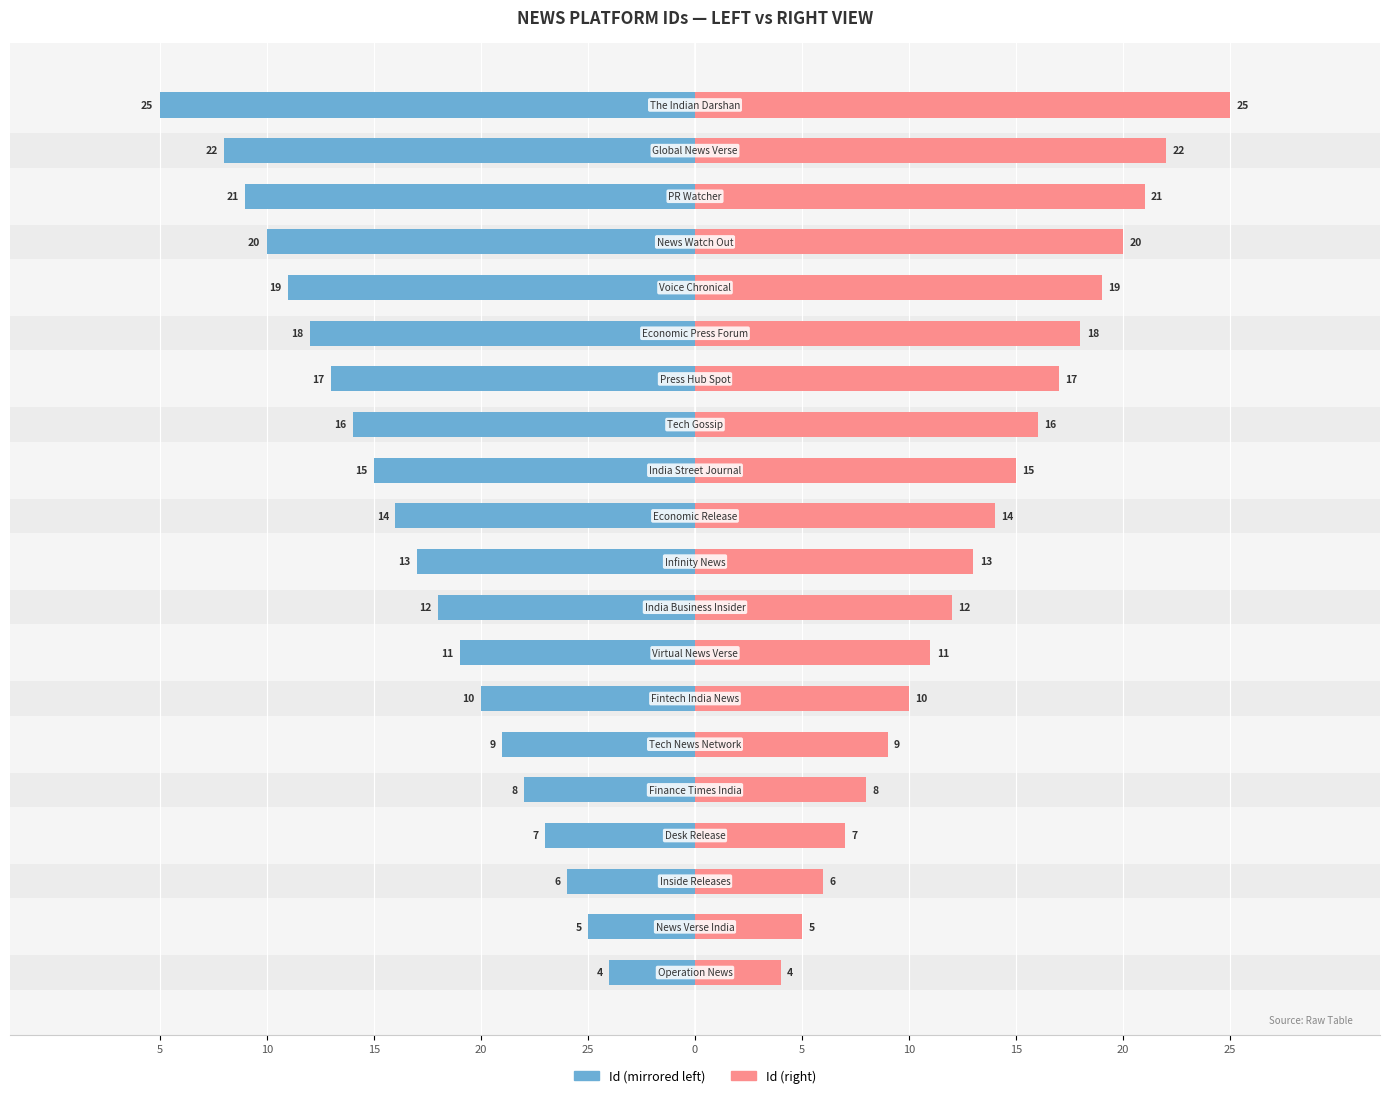

Is it true that Id (right) equals 14 at 25?

True